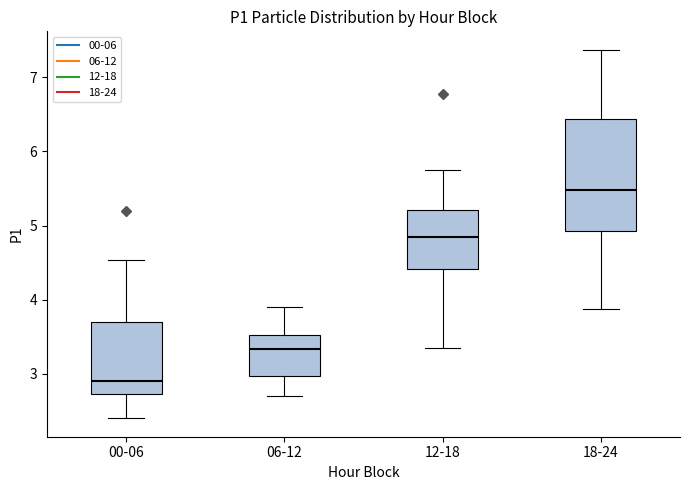

Where does the lower whisker of the box for 00-06 end on the y-axis? The values are not printed on the chart, so give them approximately, as read against the axis.

2.4